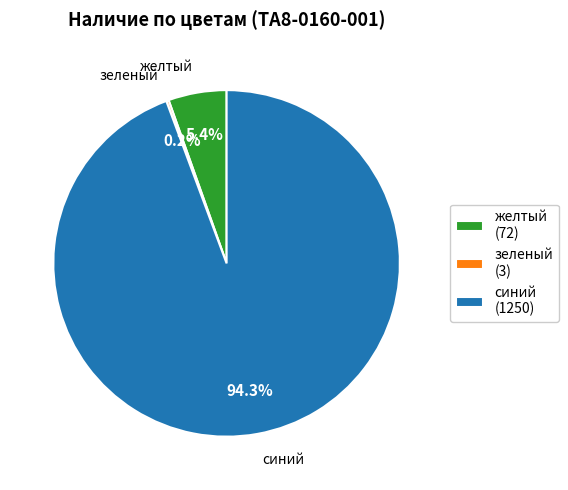

Which slice represents more than half of the pie?

синий